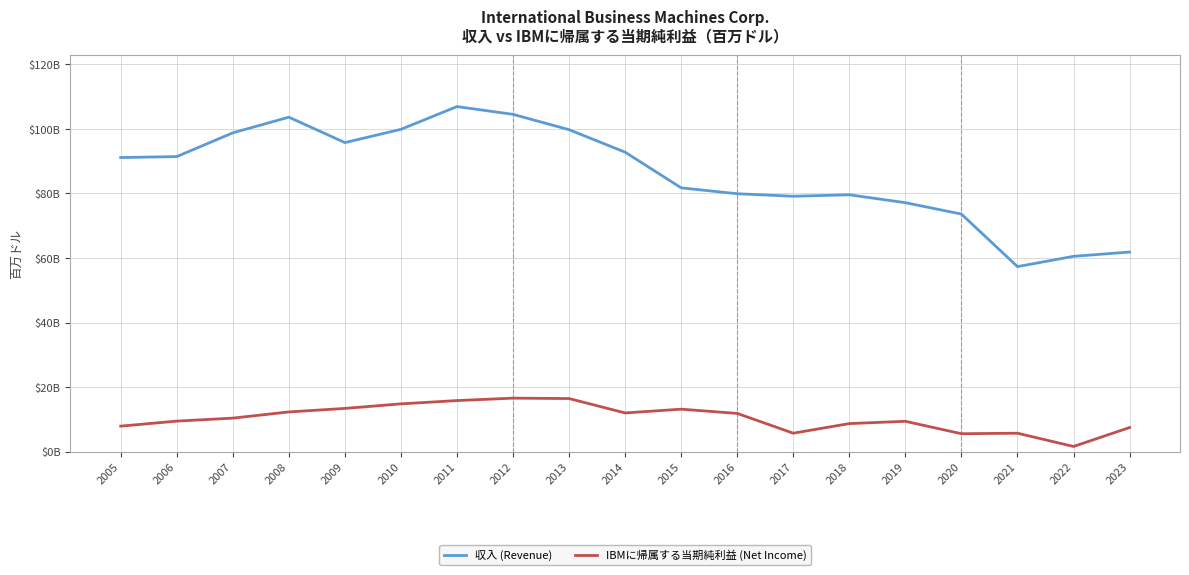

Does the chart have visible grid lines?

Yes